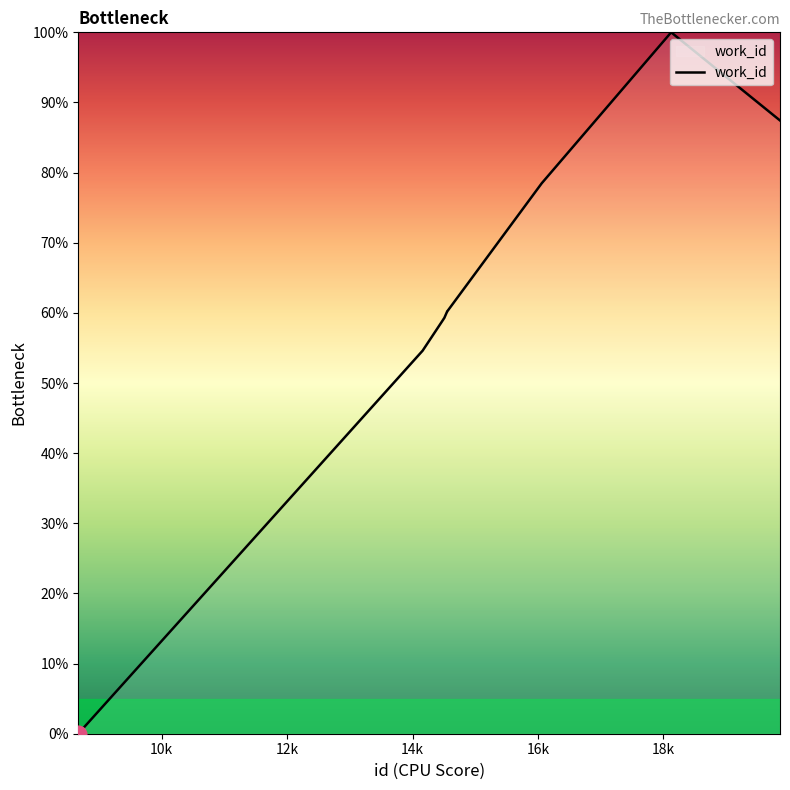

What is the difference between the maximum and minimum values?

100.0